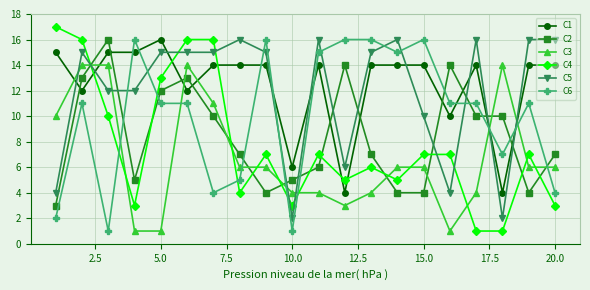

True or false: C4 has more than 0 points higher than both neighbors.

True